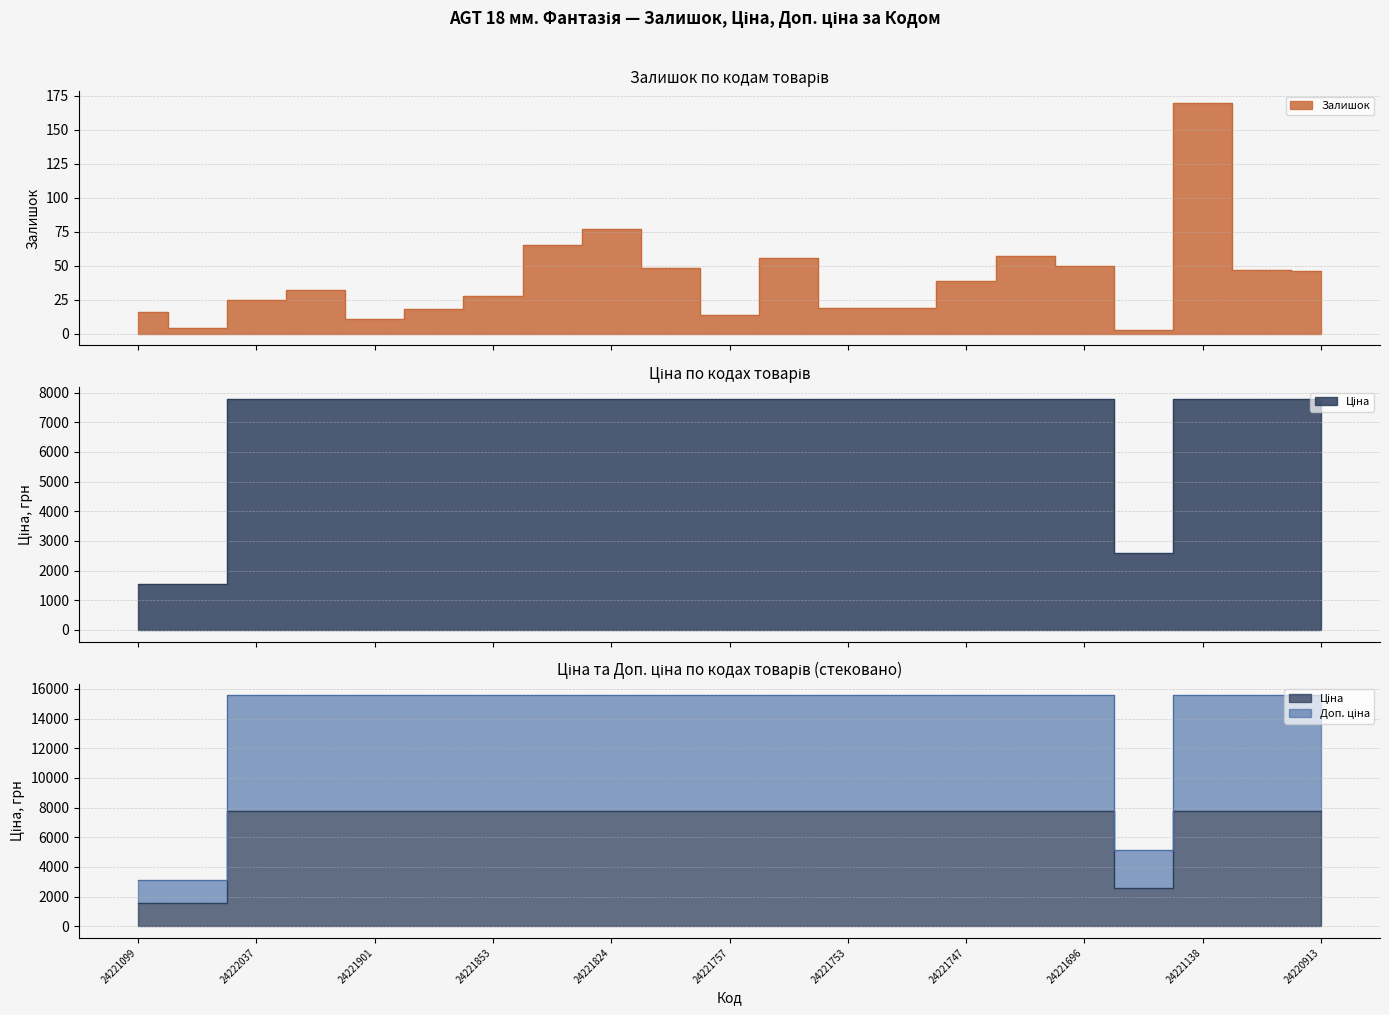

What is the total value across all series at 24221655?

7739.4